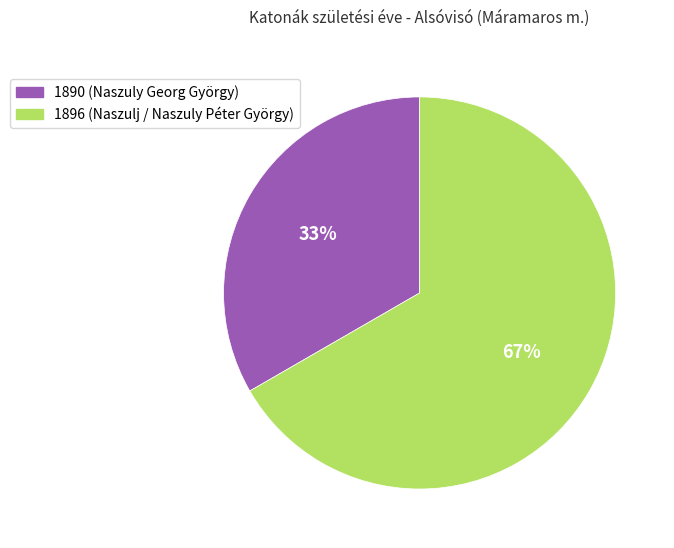

To the nearest percent, what is the average slice percentage?

50%